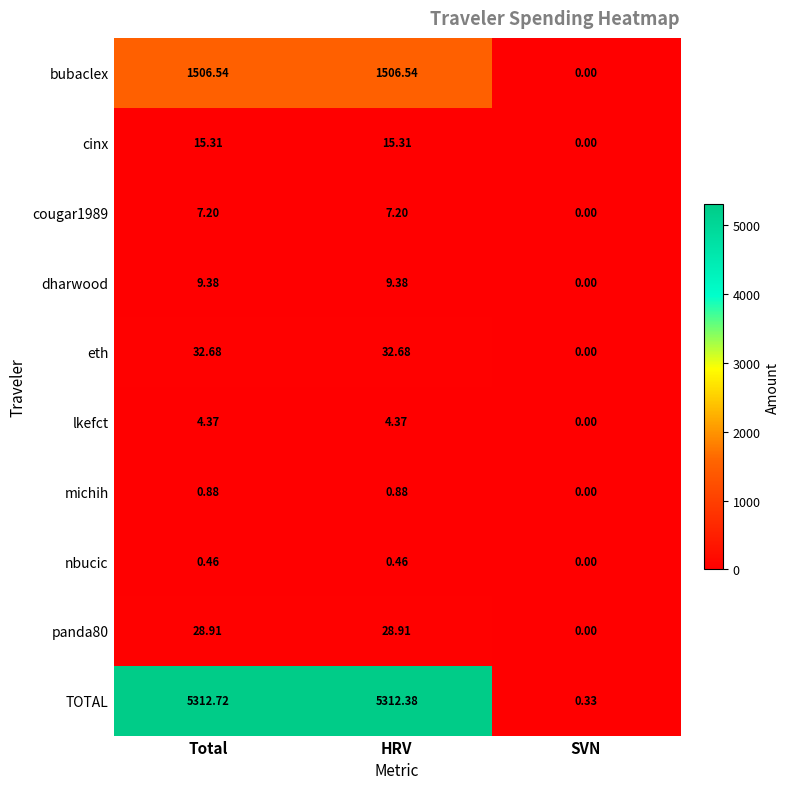

At HRV, list the series in order from largest to smallest.

TOTAL, bubaclex, eth, panda80, cinx, dharwood, cougar1989, lkefct, michih, nbucic